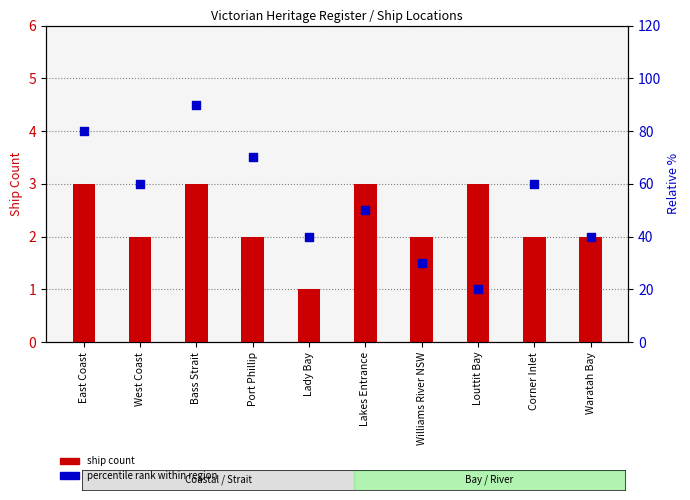

Is the value of ship count at Port Phillip greater than the value of percentile rank at Port Phillip?

No